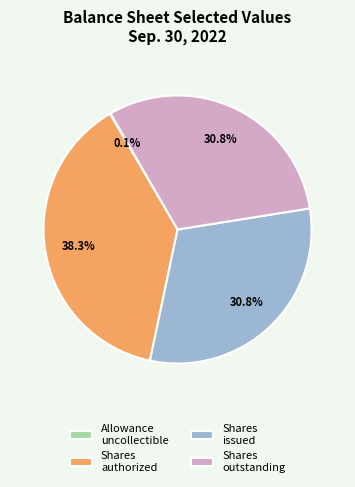

Which category has the biggest portion of the pie?

Shares authorized